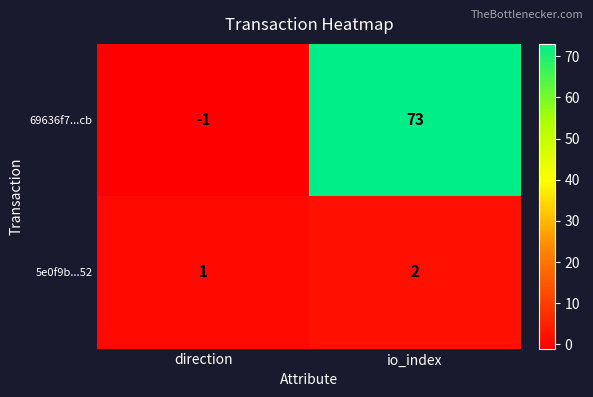

Reading left to right, what are all the values shown in this chart?

69636f7...cb: -1	73
5e0f9b...52: 1	2